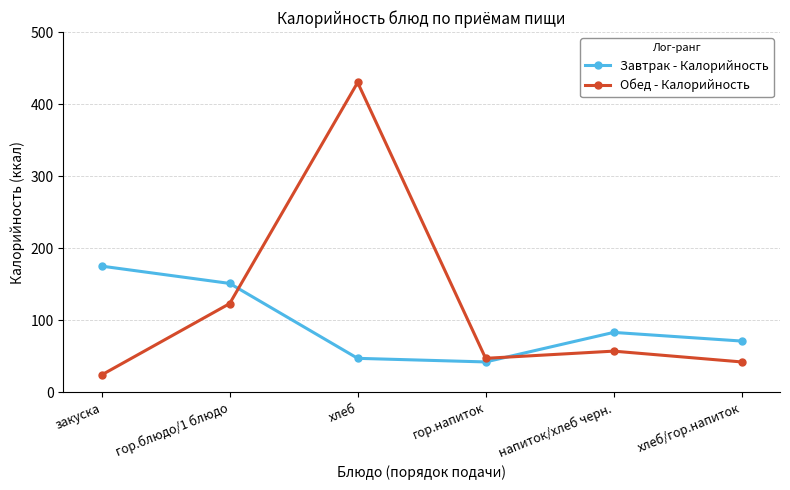

The Завтрак - Калорийность series shows 71 at хлеб/гор.напиток. True or false?

True